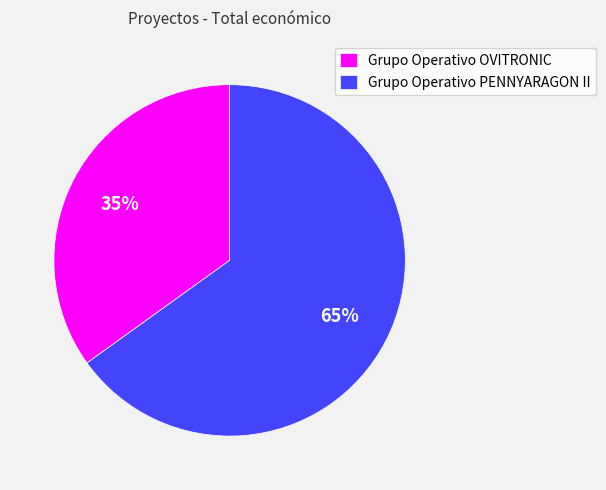

Does Grupo Operativo OVITRONIC represent more than half of the total?

No